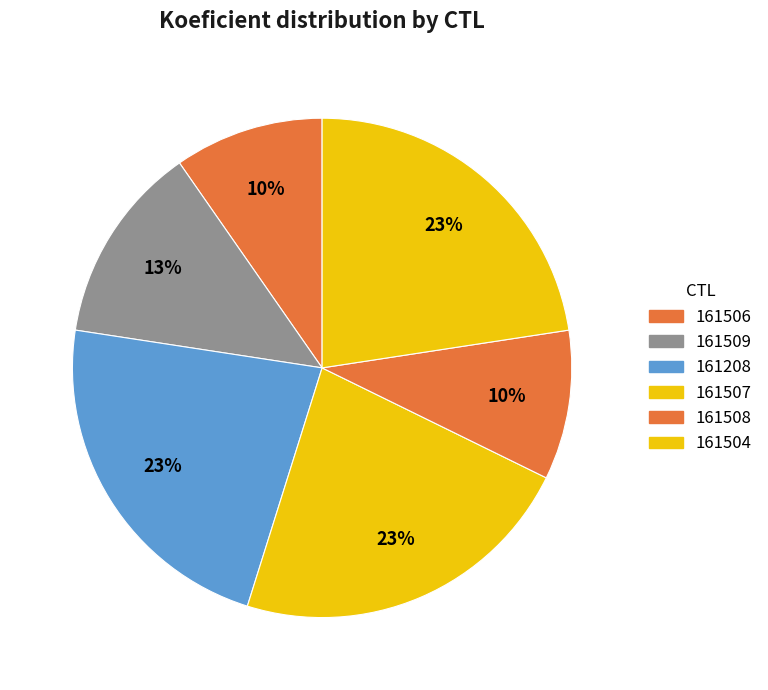

Does any single category account for the majority?

No